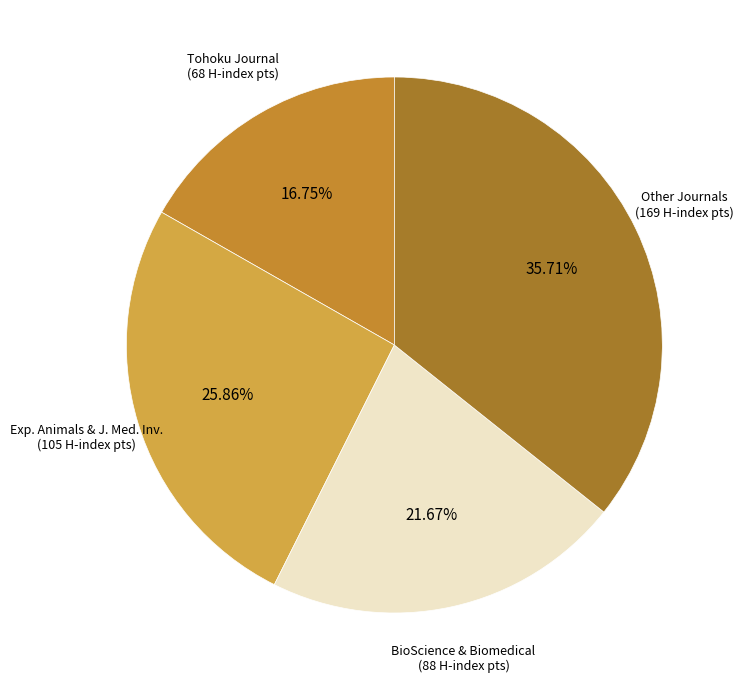

Count the number of slices in the pie.

4